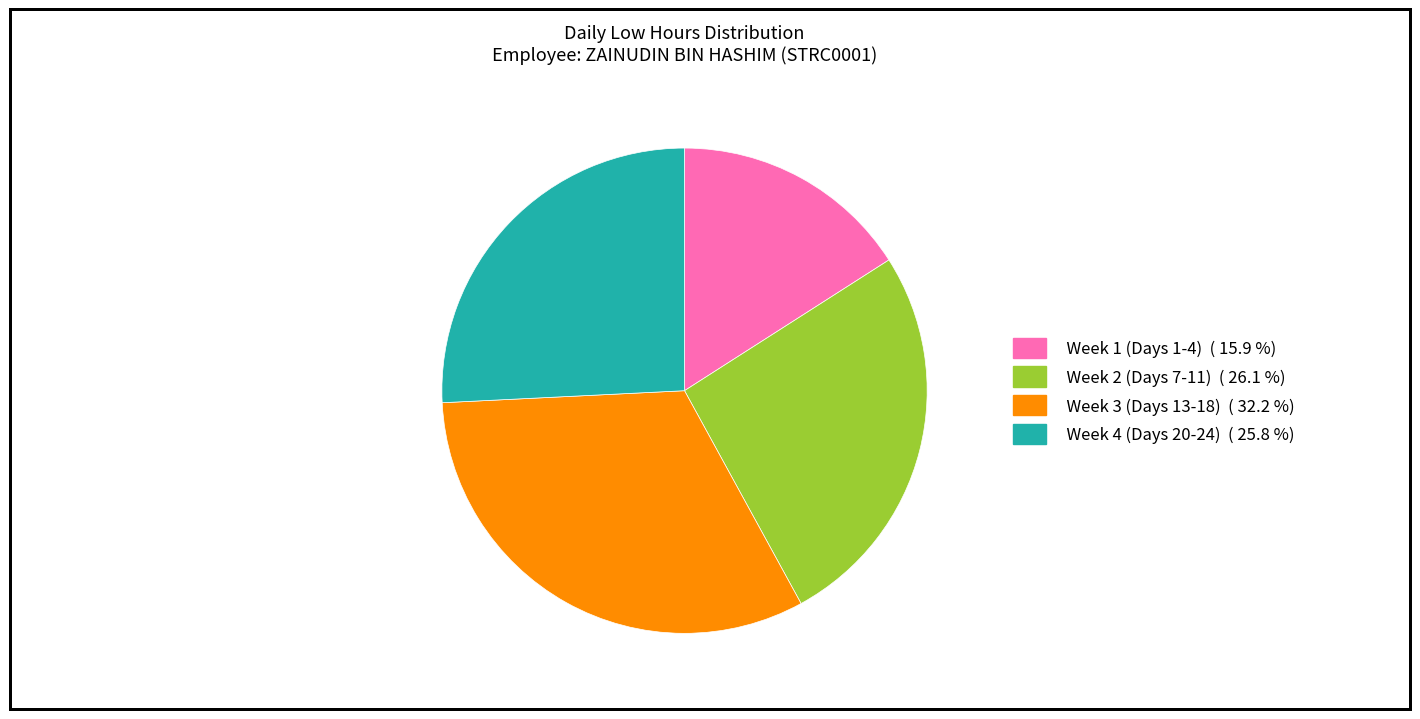

Is there any slice that represents more than half of the pie?

No